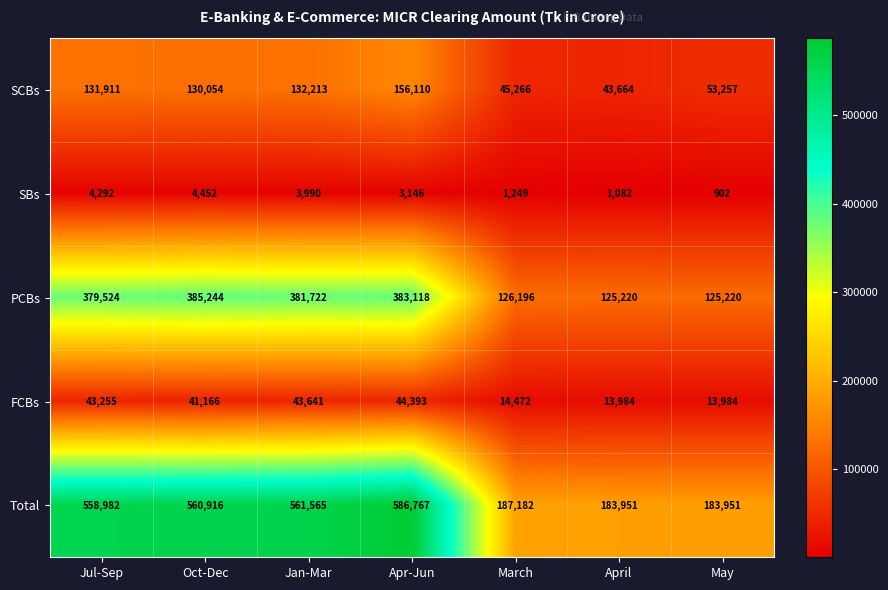

At Oct-Dec, list the series in order from smallest to largest.

SBs, FCBs, SCBs, PCBs, Total